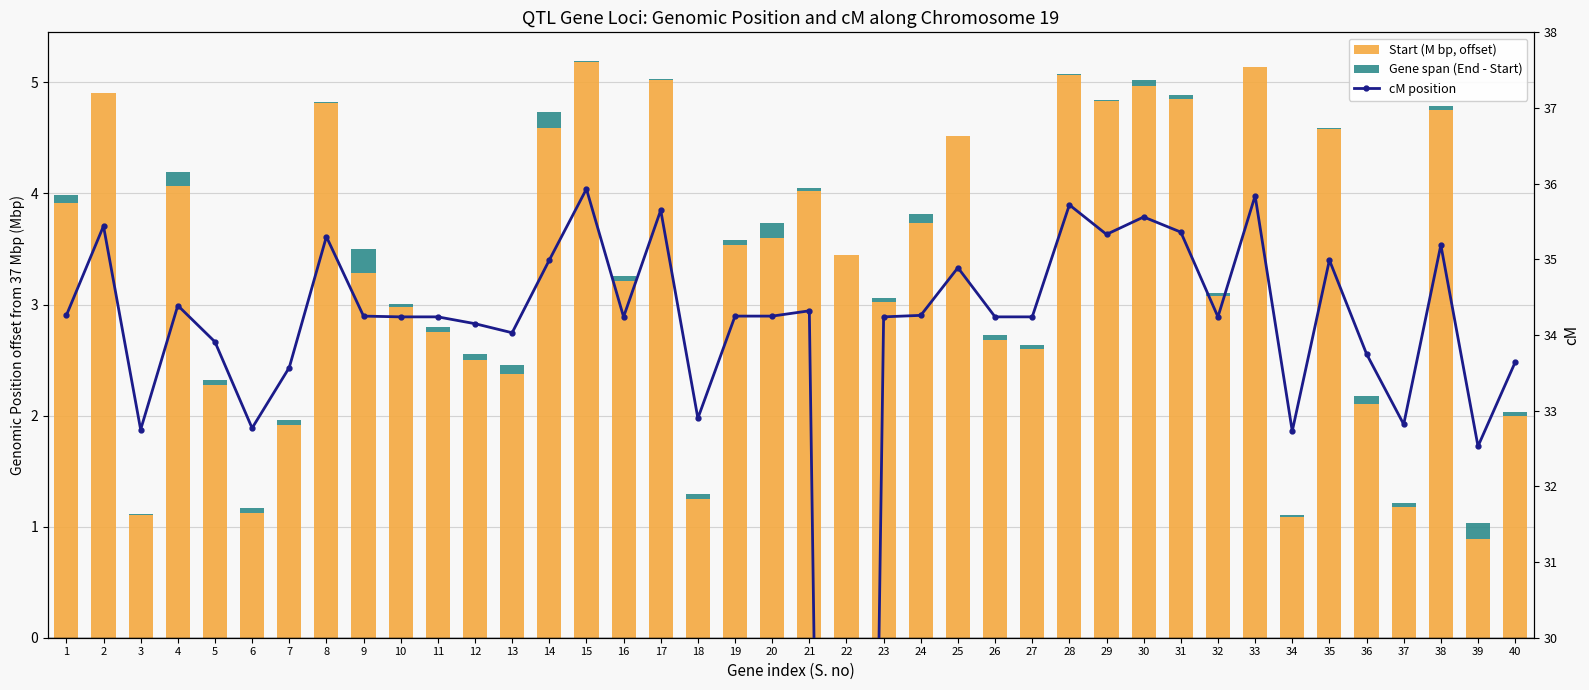

At how many categories does at least one series exceed 27?

39